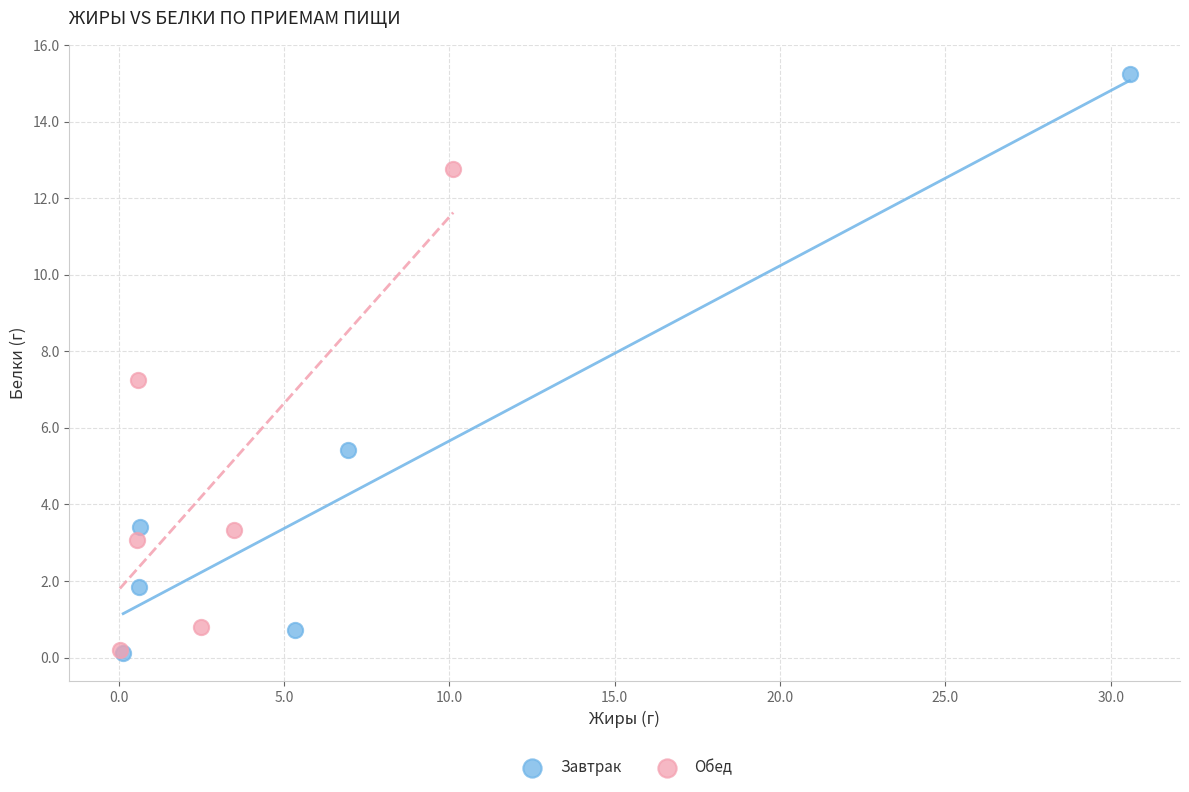

Which series reaches the maximum Y coordinate?

Завтрак